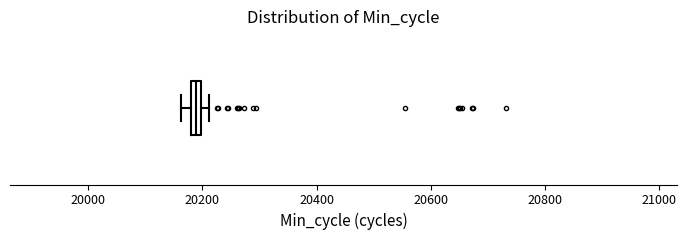

Where is the right edge of the box on the x-axis? The values are not printed on the chart, so give them approximately, as read against the axis.

20200